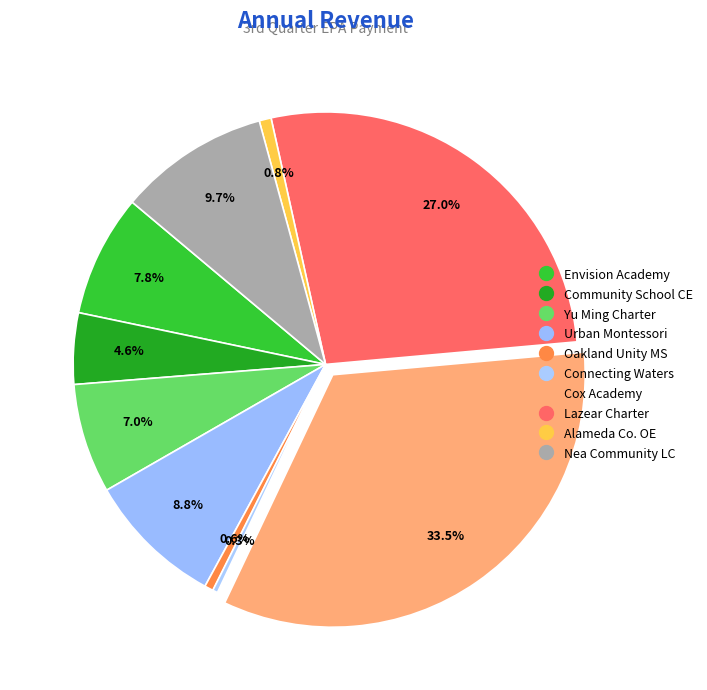

Count the number of slices in the pie.

10